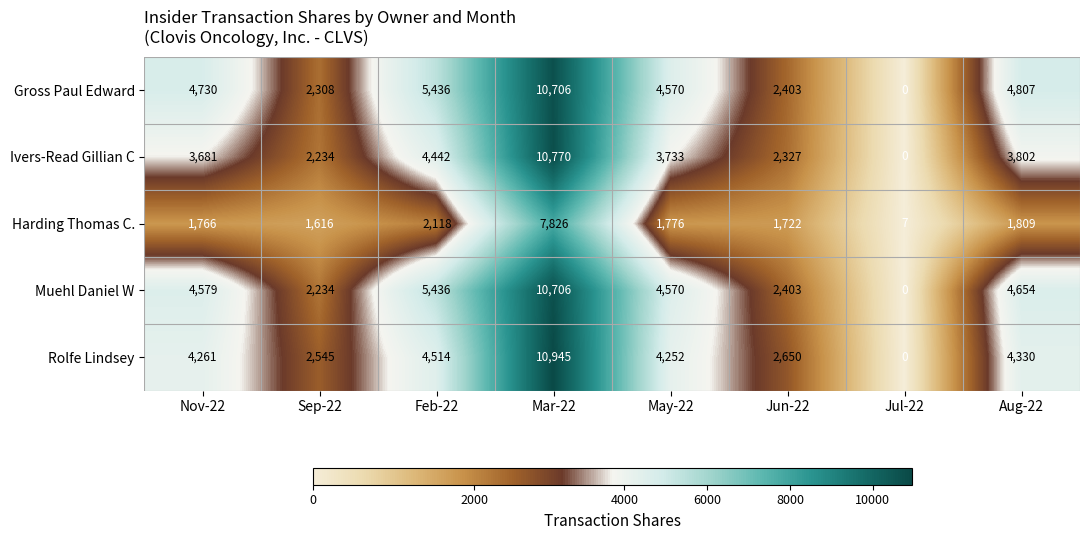

What is the total value across all series at May-22?

18901